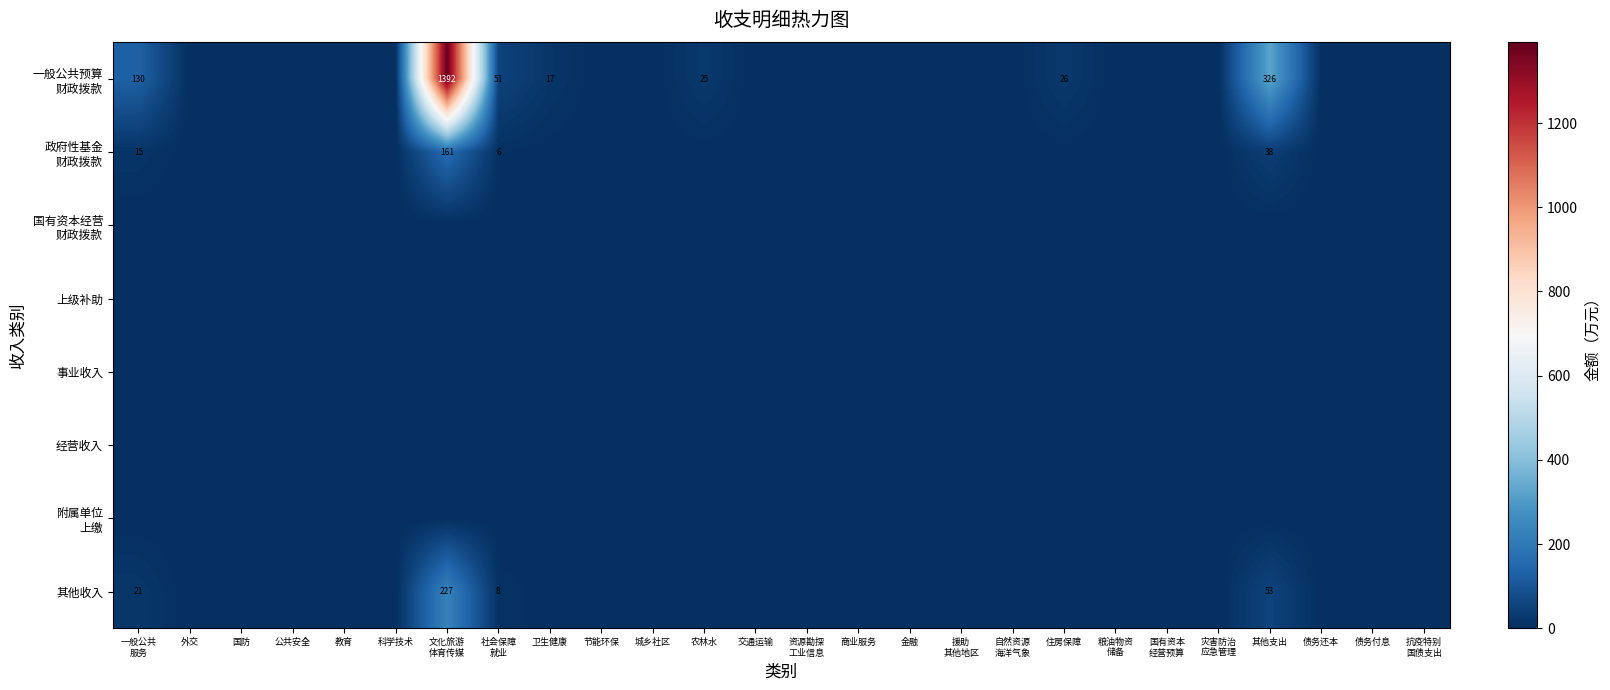

At how many categories does at least one series exceed 1328?

1